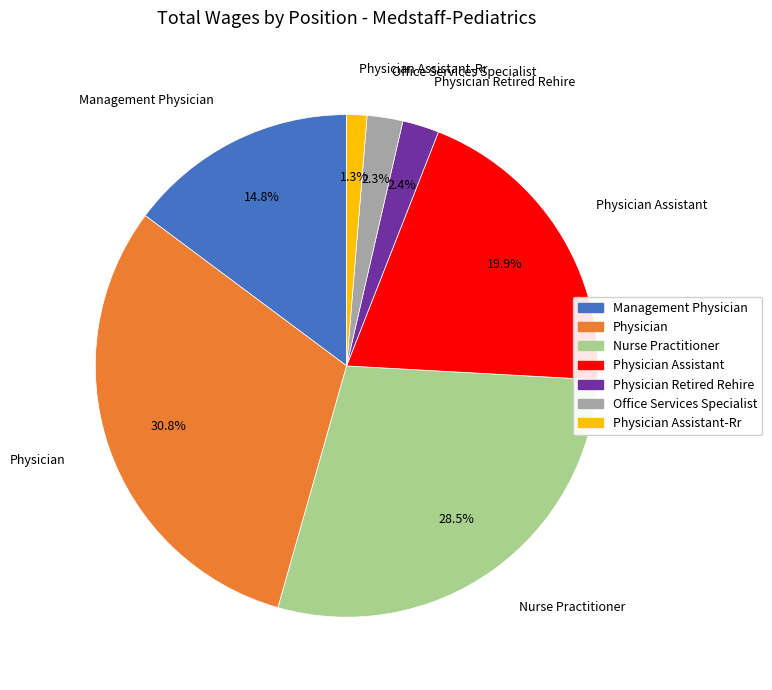

To the nearest percent, what is the average slice percentage?

14%